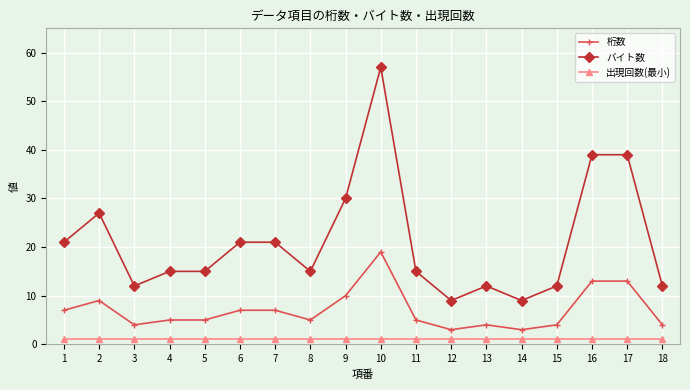

List the series in order of their overall mean, highest first.

バイト数, 桁数, 出現回数(最小)